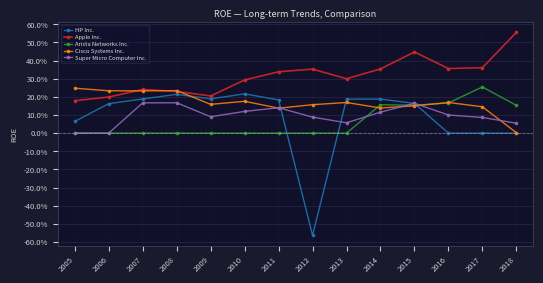

Which label corresponds to the smallest value in the chart?

2012